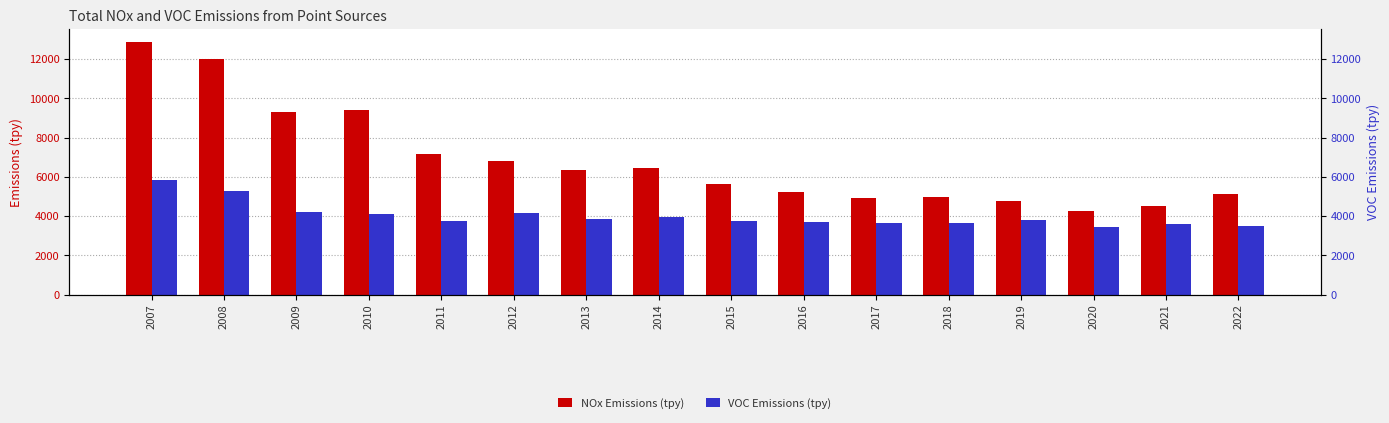

Where does the VOC Emissions (tpy) series first go above 3825?

2007